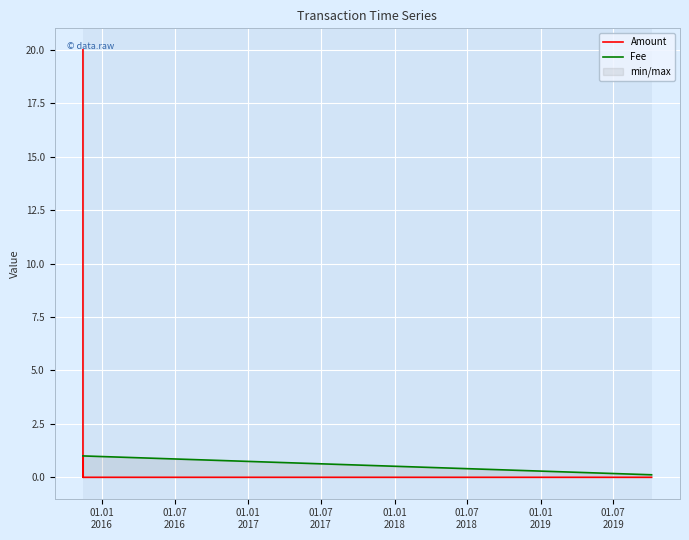

What is the difference between the second highest and minimum values in the Fee series?

0.9